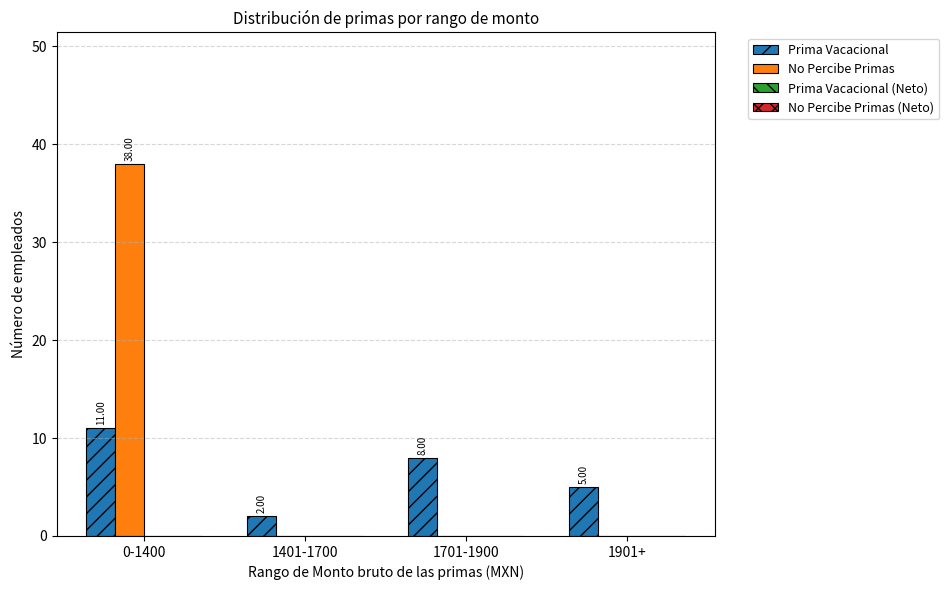

What is the total value across all series at 1901+?

5